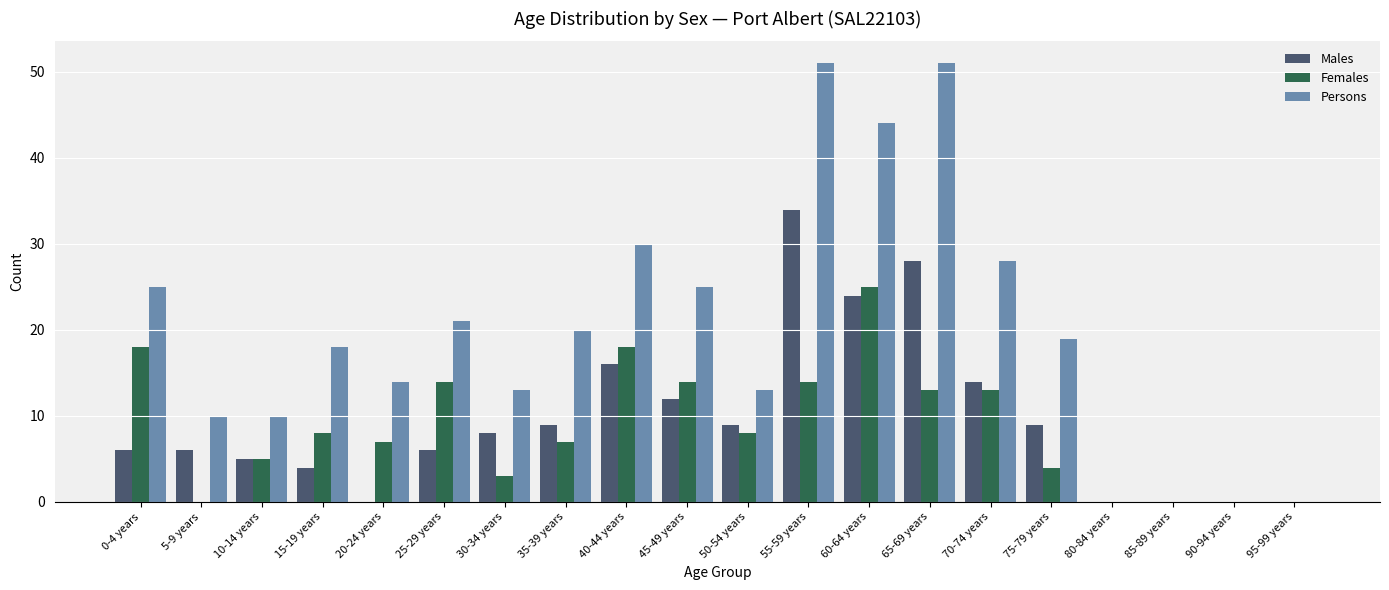

What is the sum of all Females values?

171